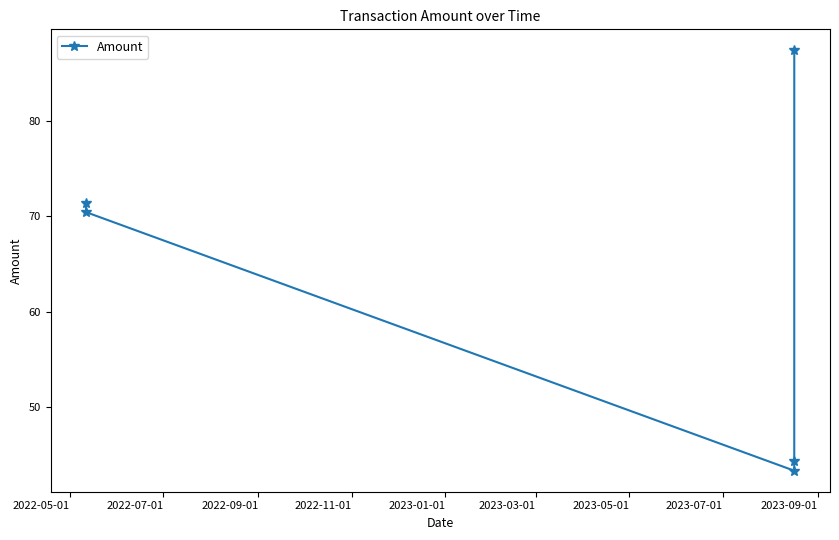

What is the value of the 2nd point from the left?

70.4